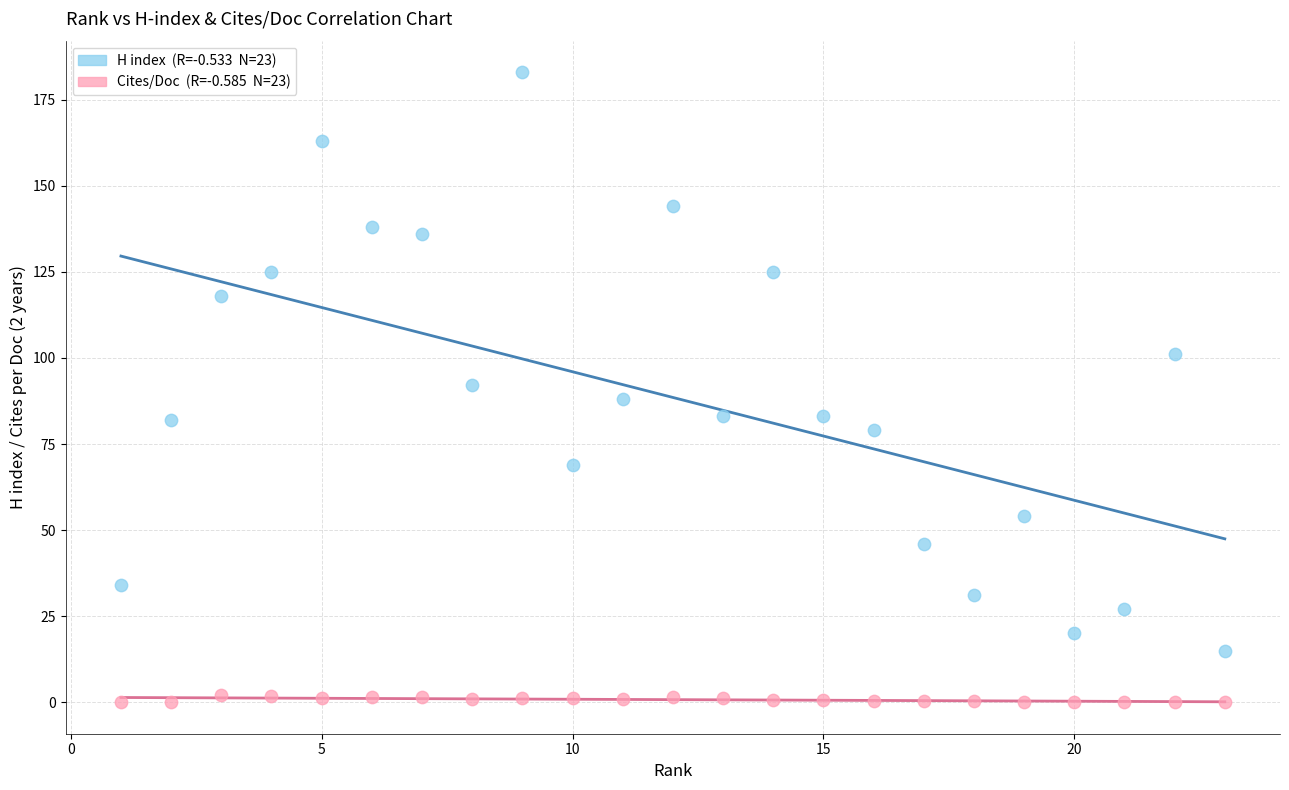

Across all data points, what is the range of Y values (max minus min)?

183.0